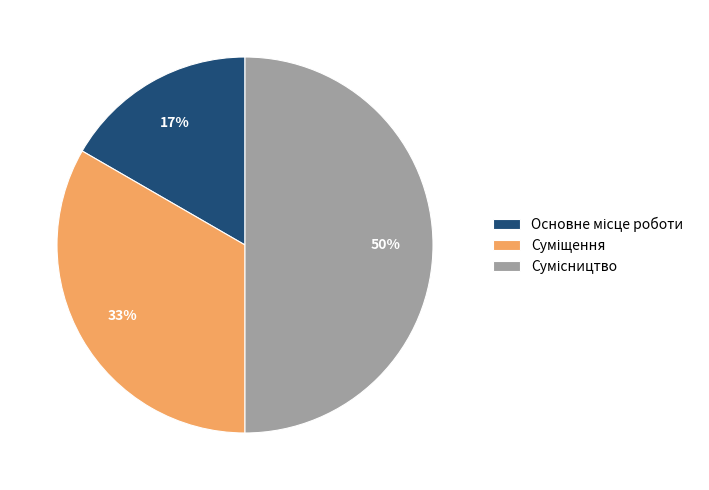

To the nearest percent, what is the average slice percentage?

33%